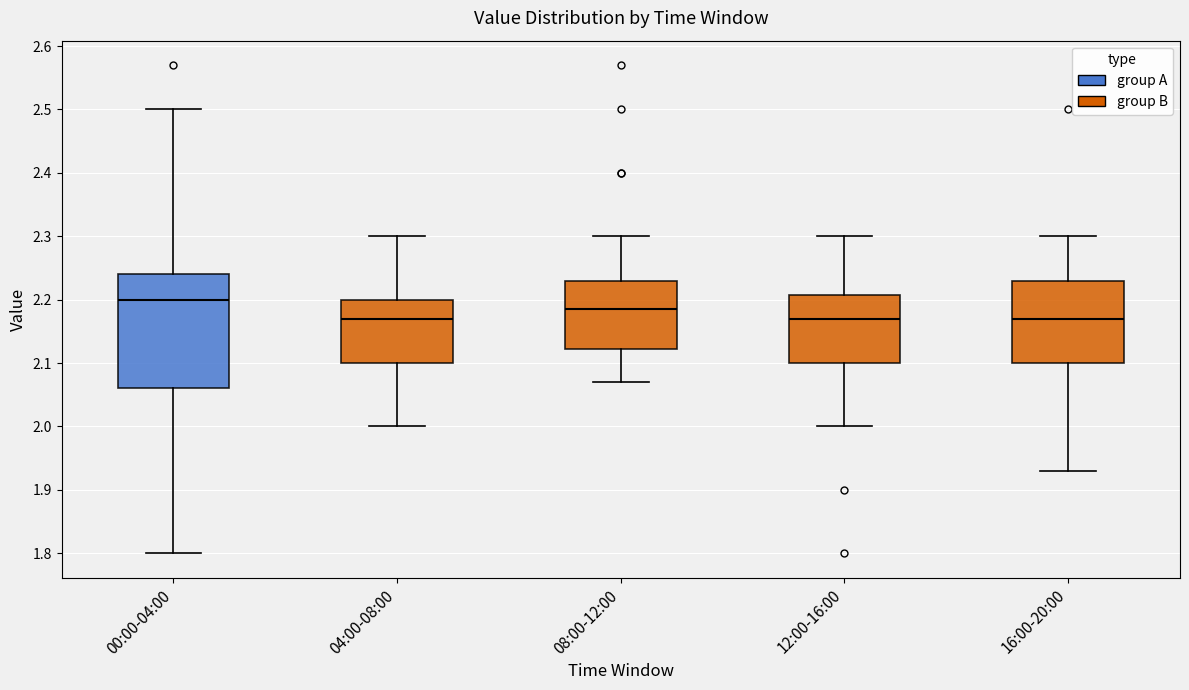

Where is the lower edge of the box for 08:00-12:00 on the y-axis? The values are not printed on the chart, so give them approximately, as read against the axis.

2.12